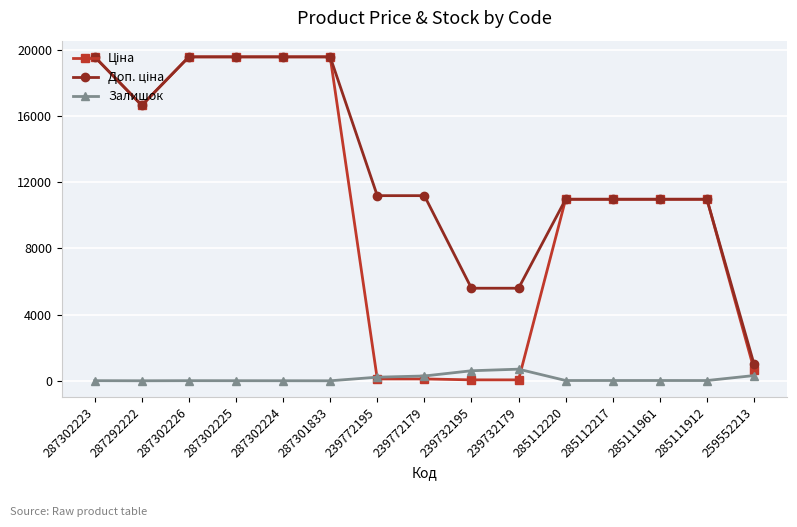

The Залишок series shows 15.0 at 285111912. True or false?

True